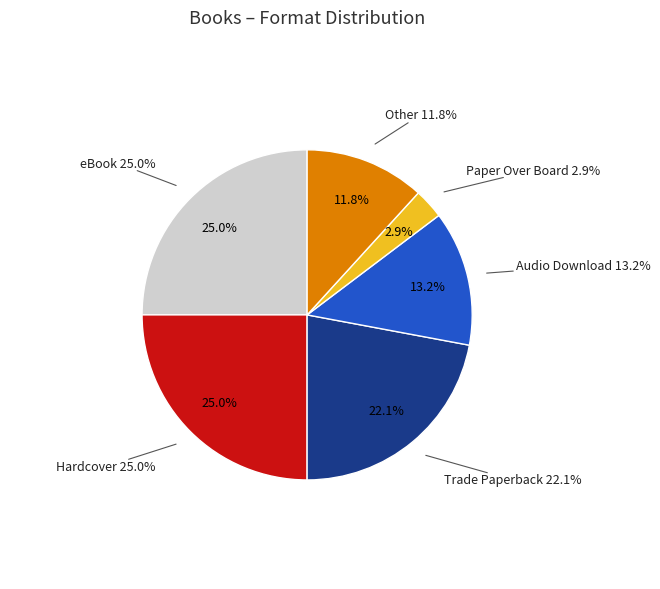

Rank the categories by value from lowest to highest.

Paper Over Board, Other, Audio Download, Trade Paperback, eBook, Hardcover